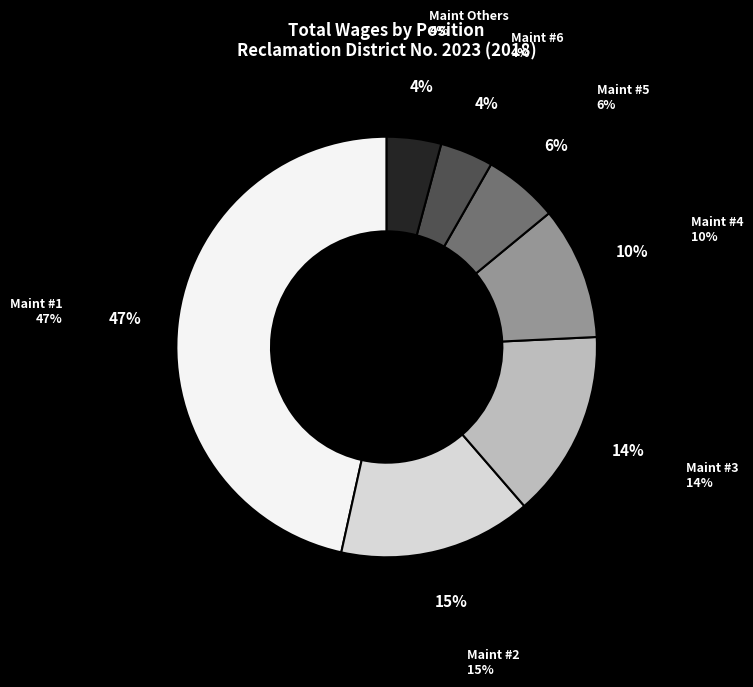

To the nearest percent, what is the average slice percentage?

14%